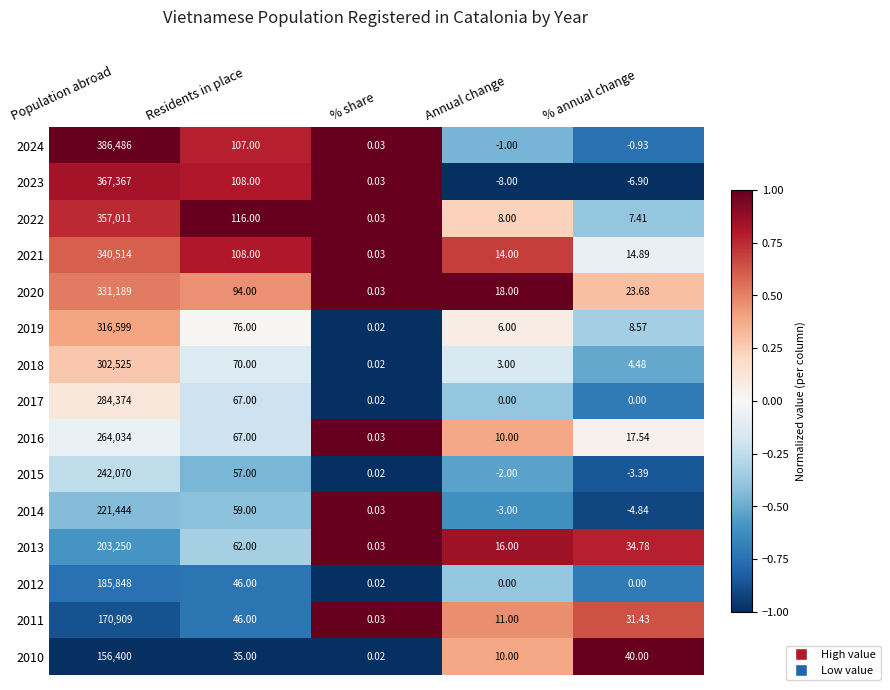

At which label does 2018 reach its peak?

Population abroad